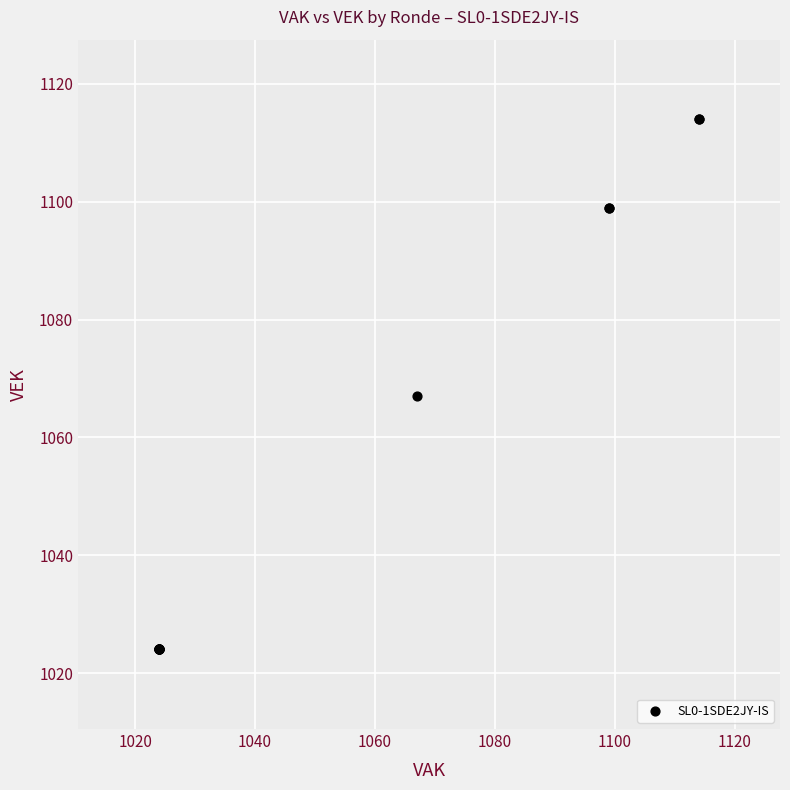

What Y value in the scatter plot is closest to 1069?

1067